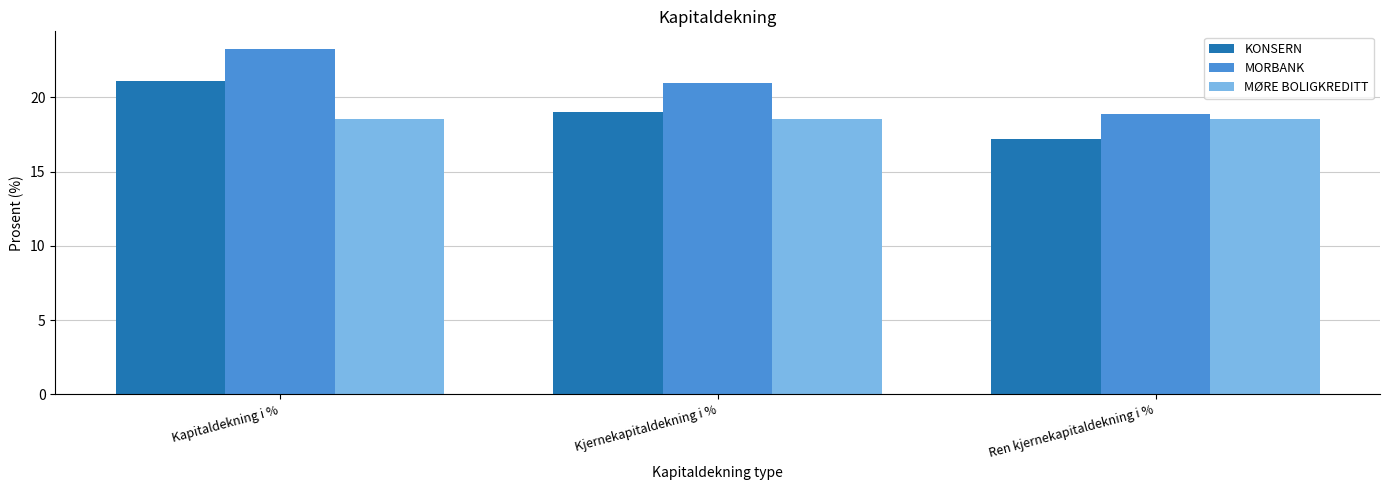

Rank the categories by MORBANK value from highest to lowest.

Kapitaldekning i %, Kjernekapitaldekning i %, Ren kjernekapitaldekning i %